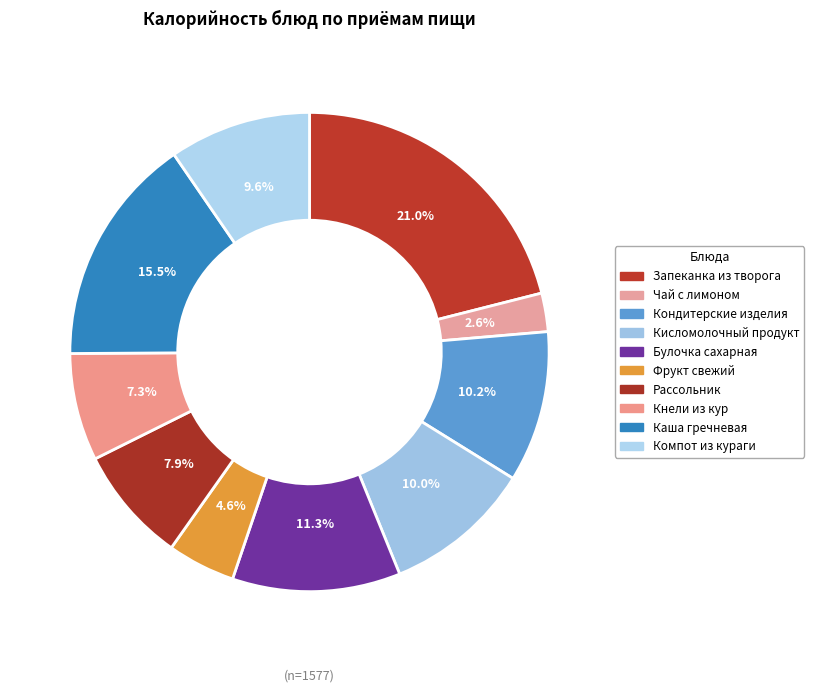

Is there a majority slice in this chart?

No